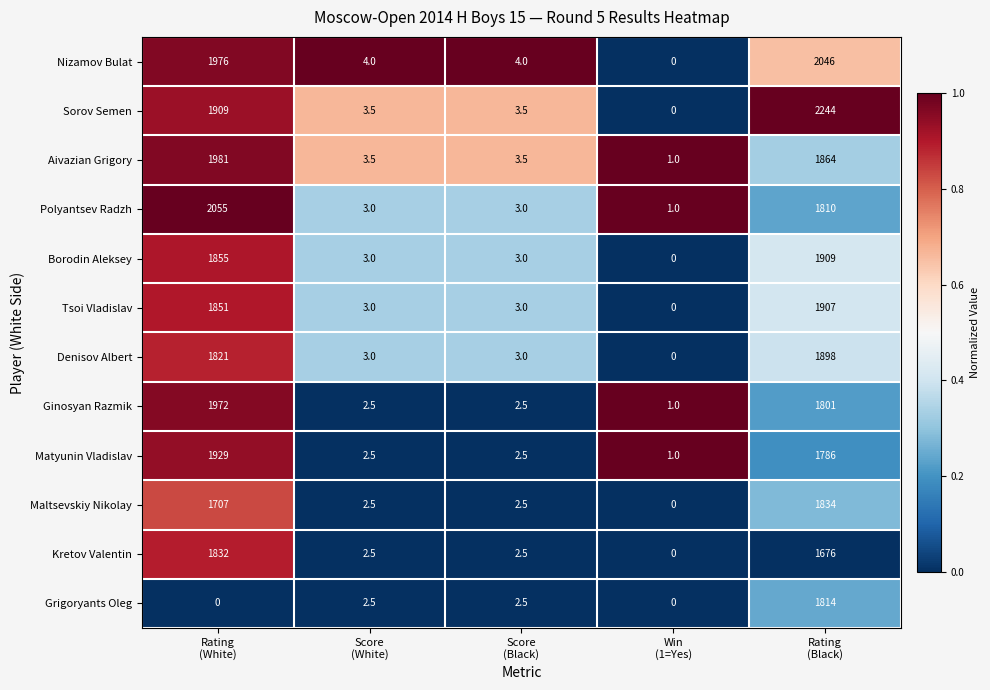

Which series has the widest spread of values?

Sorov Semen